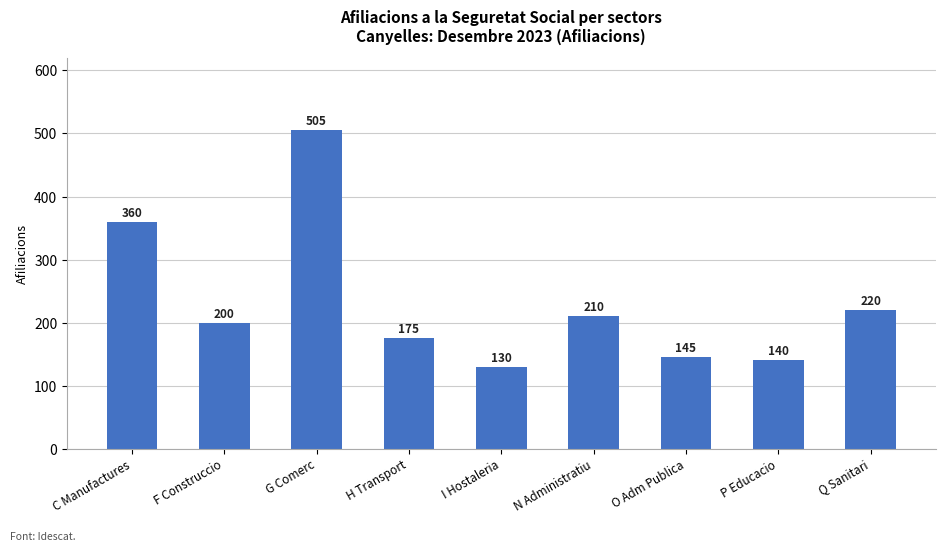

What is the greatest value displayed?

505